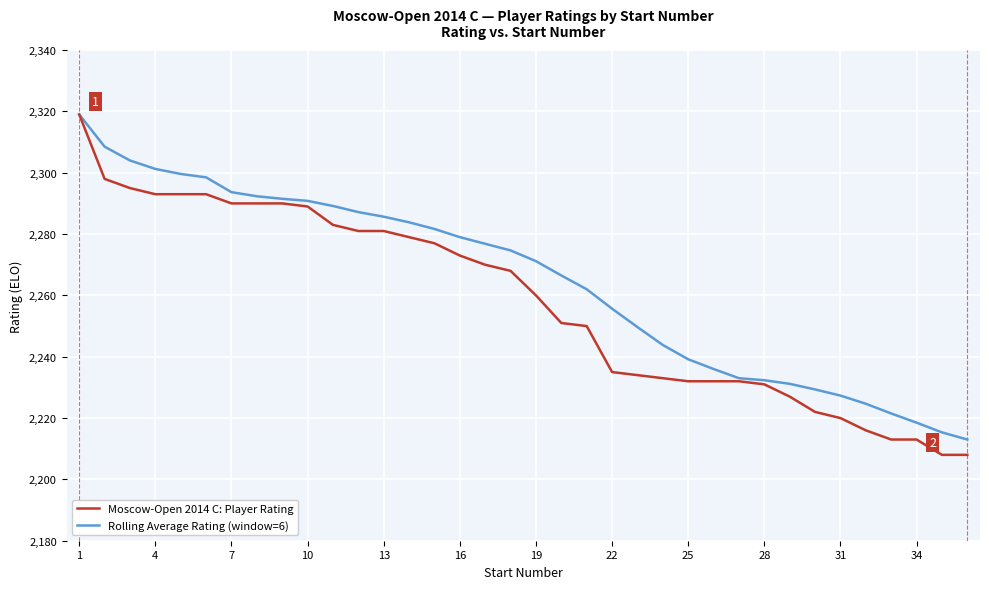

How many lines are shown in the chart?

2